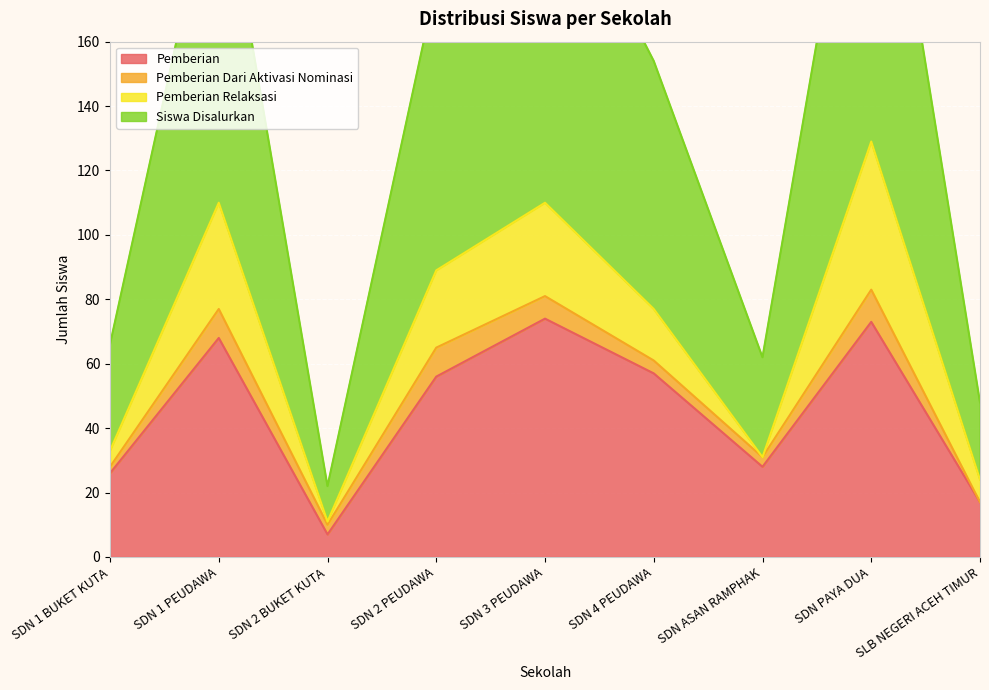

Which series has the largest range (max minus min)?

Siswa Disalurkan